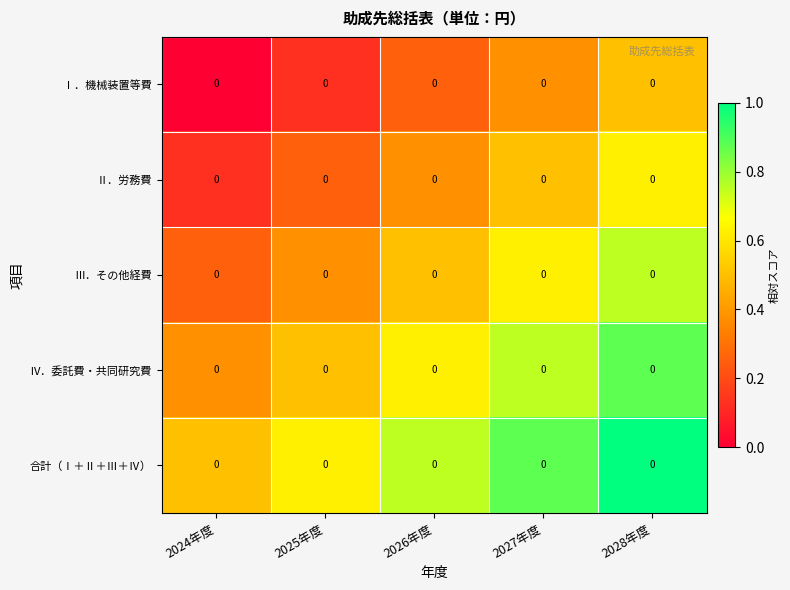

What is the highest value of the Ⅱ．労務費 series?

0.6